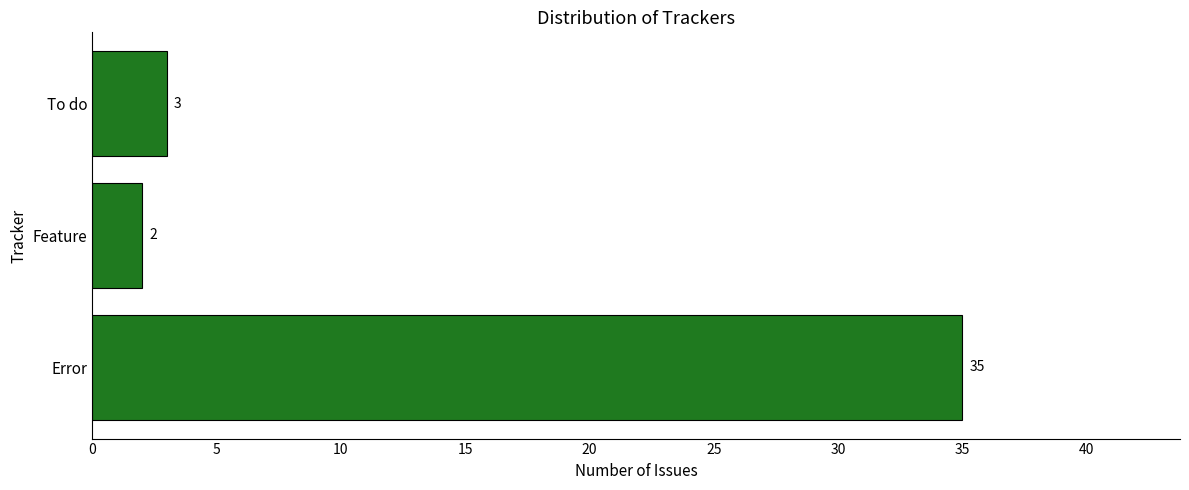

Rank the categories by value from highest to lowest.

Error, To do, Feature